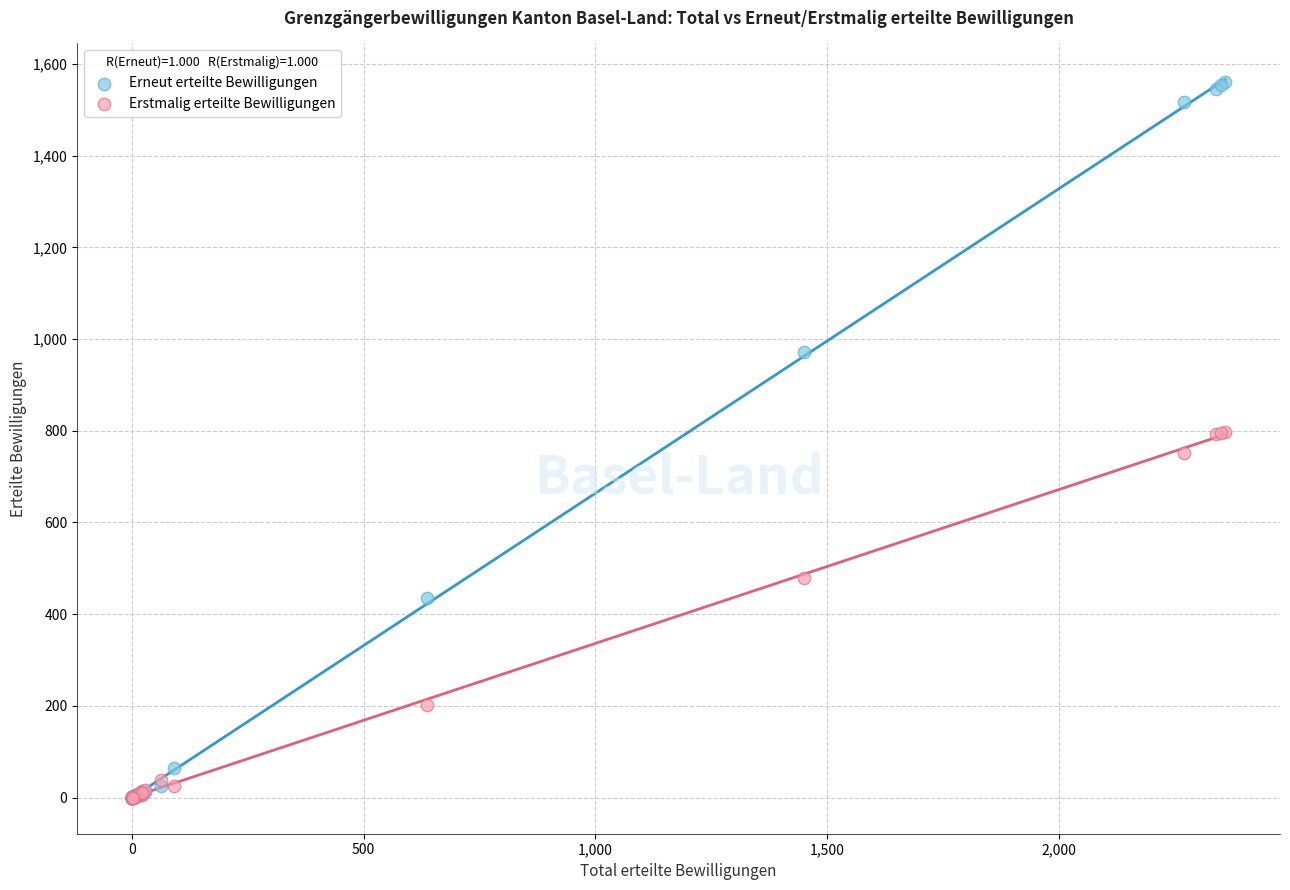

In the Erstmalig erteilte Bewilligungen series, what Y value is closest to 399?

478